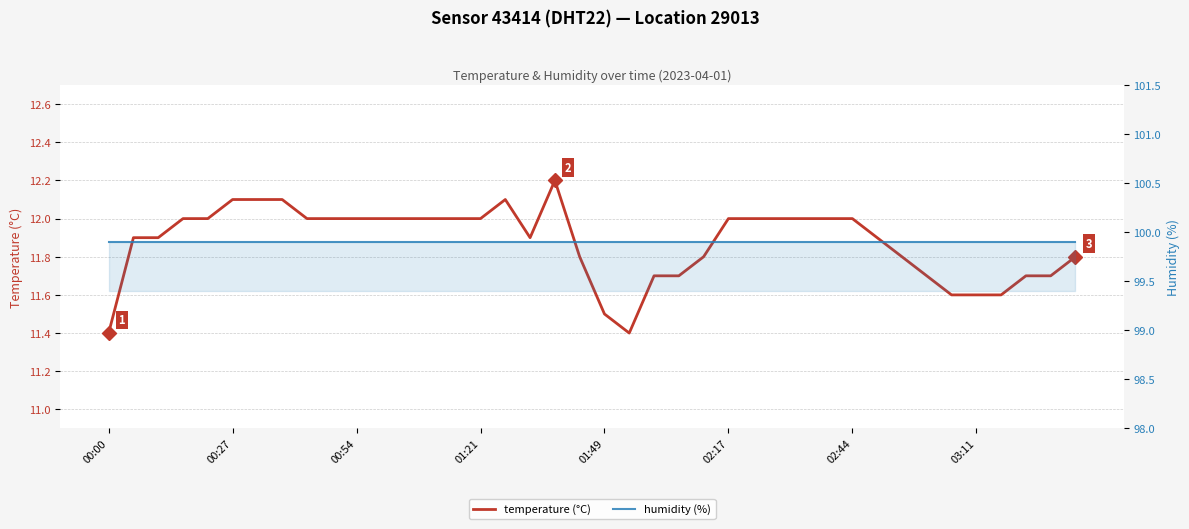

True or false: temperature (°C) has a value of 19.3 at 22.

False